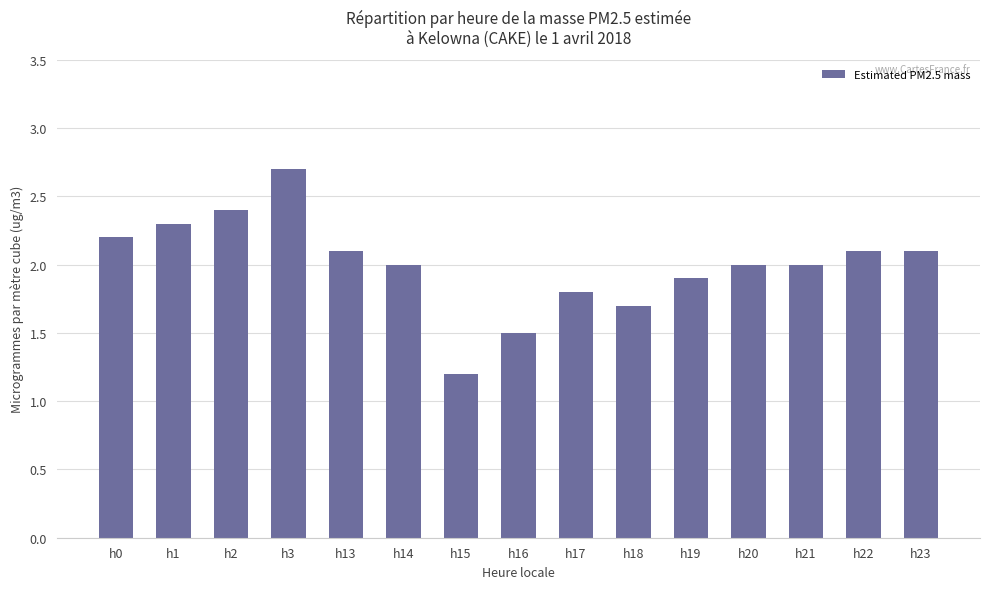

Does the chart contain any negative values?

No